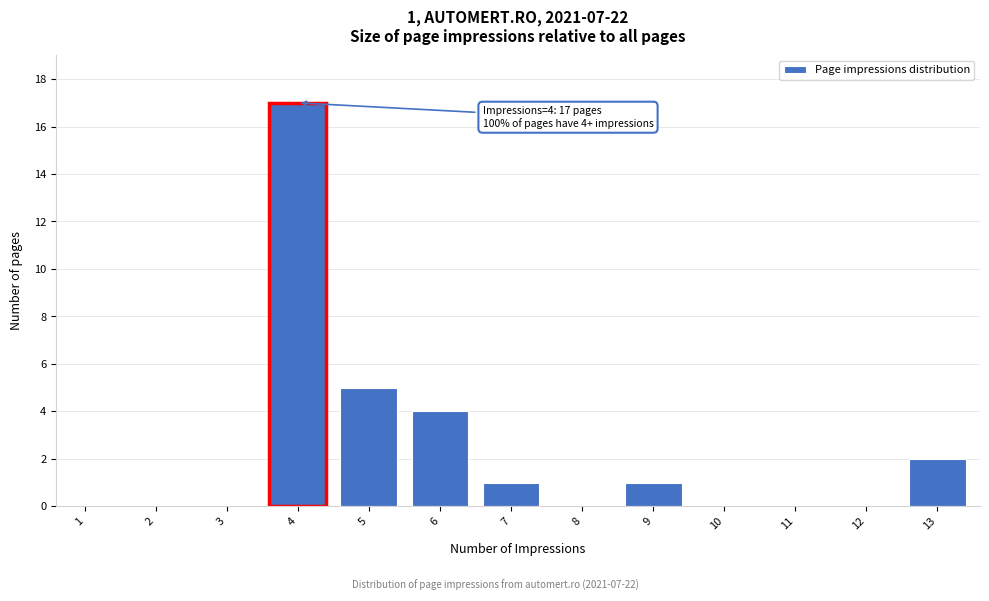

Reading left to right, what are all the values shown in this chart?

1=0	2=0	3=0	4=17	5=5	6=4	7=1	8=0	9=1	10=0	11=0	12=0	13=2